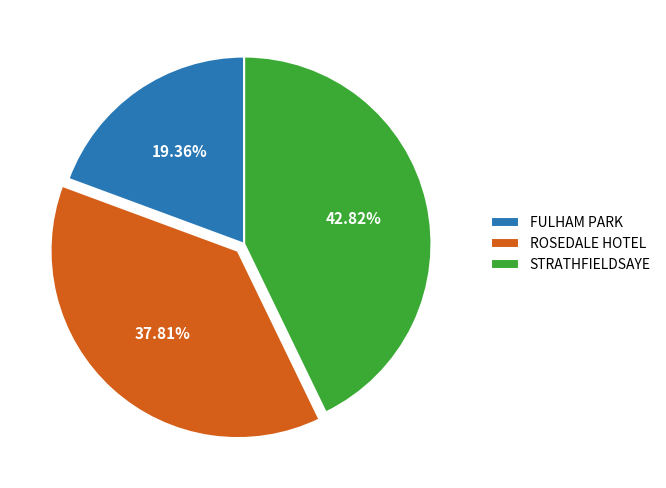

Between FULHAM PARK and ROSEDALE HOTEL, which is larger?

ROSEDALE HOTEL